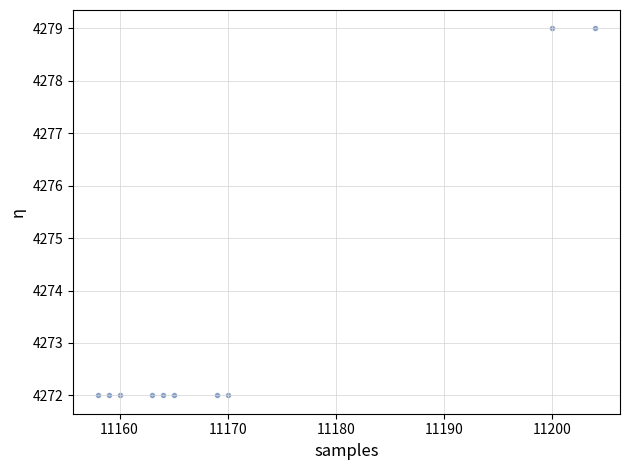

What is the average Y value?

4273